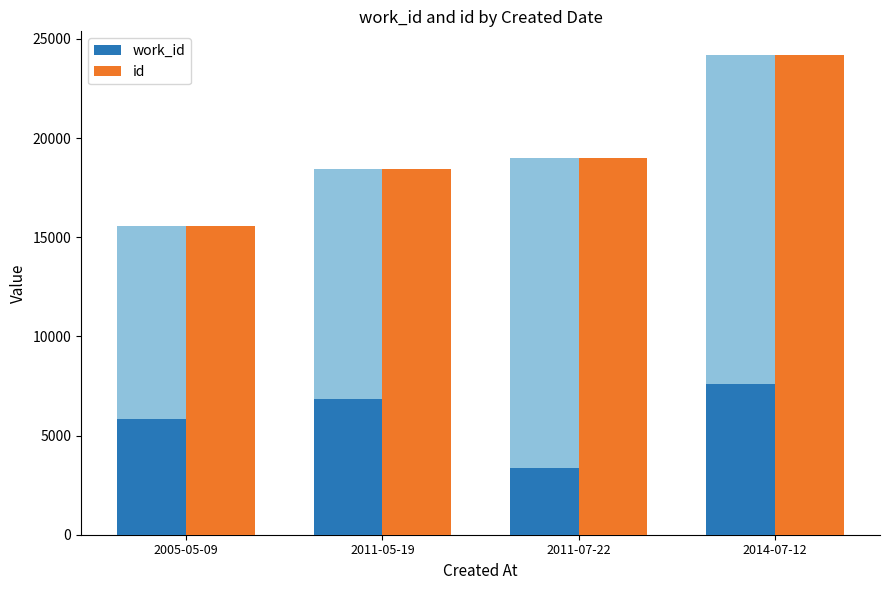

The value of id at 2011-05-19 is 18441. True or false?

True